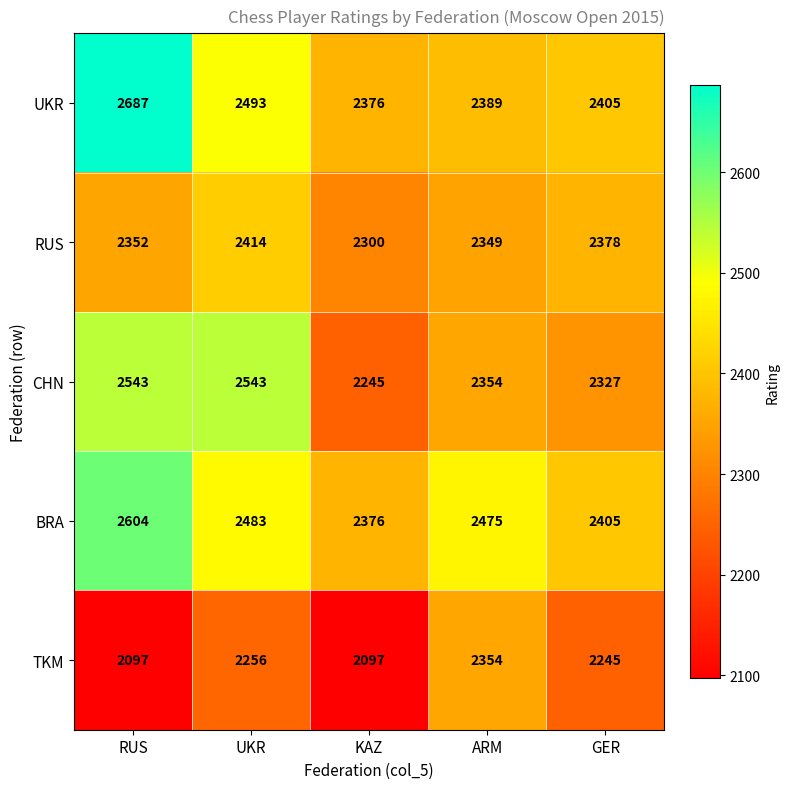

True or false: RUS has a value of 4220 at ARM.

False